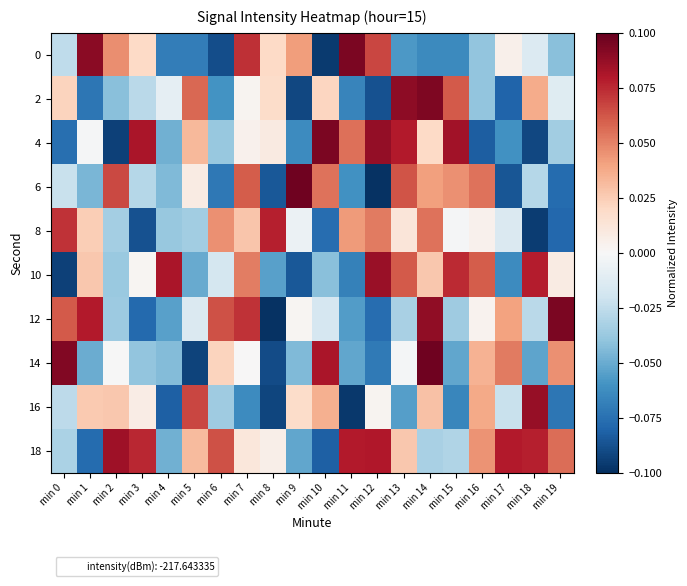

At how many categories does at least one series exceed 0?

20